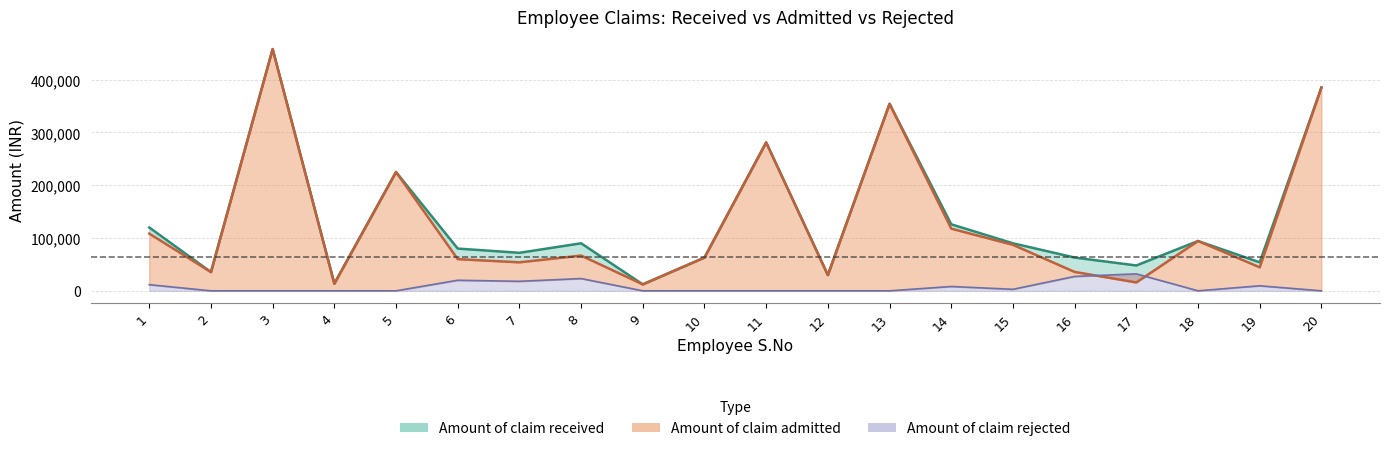

True or false: Amount of claim admitted has more than 2 interior local peaks.

True